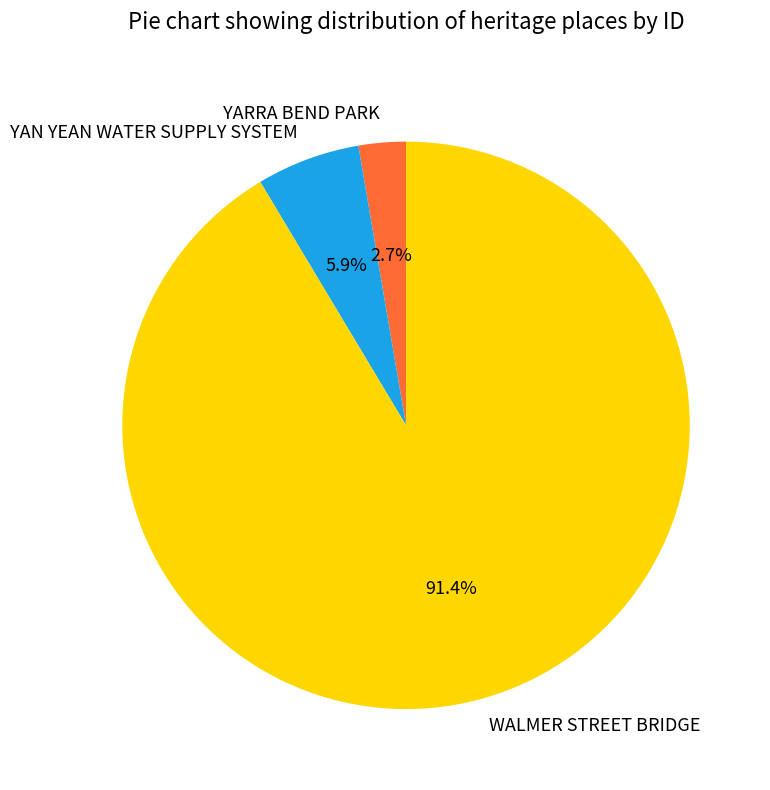

Approximately how many times larger is the value at WALMER STREET BRIDGE compared to YAN YEAN WATER SUPPLY SYSTEM?

15.5